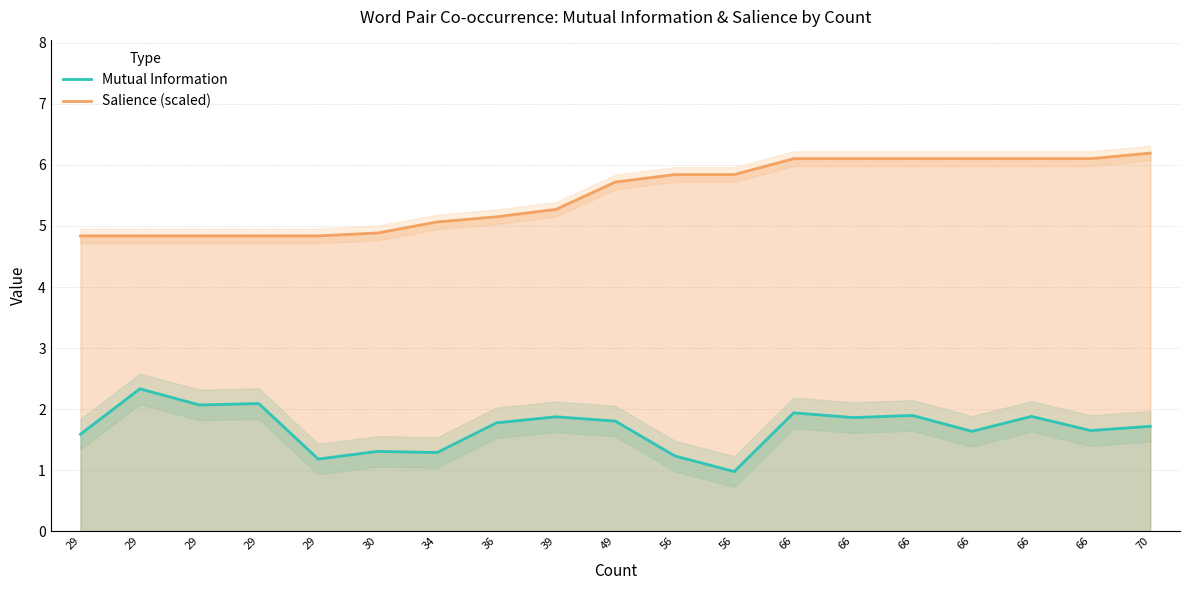

What is the average value of the Salience (scaled) series?

5.5